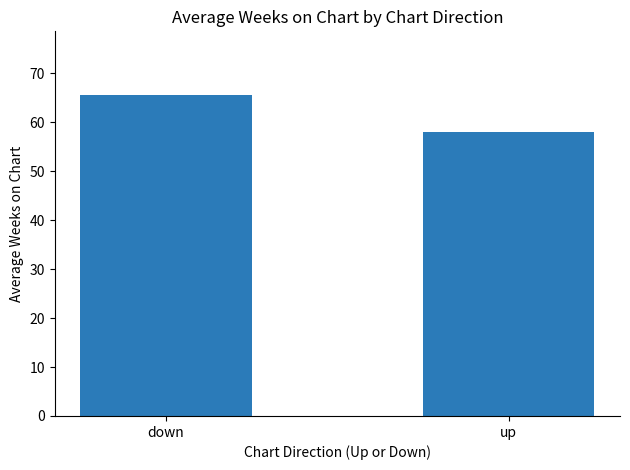

The chart shows a value of 65.5 at down. True or false?

True